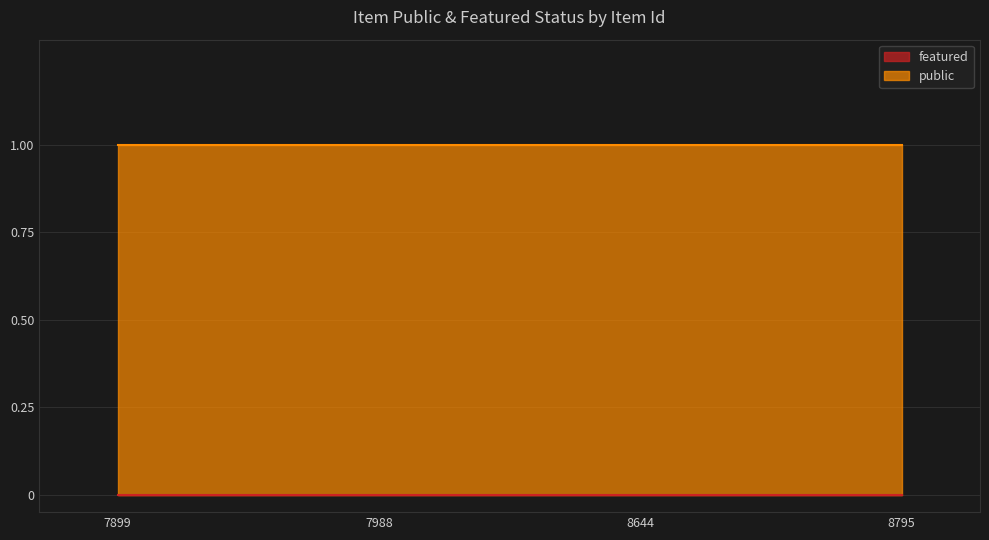

What is the total value across all series at 7899?

1